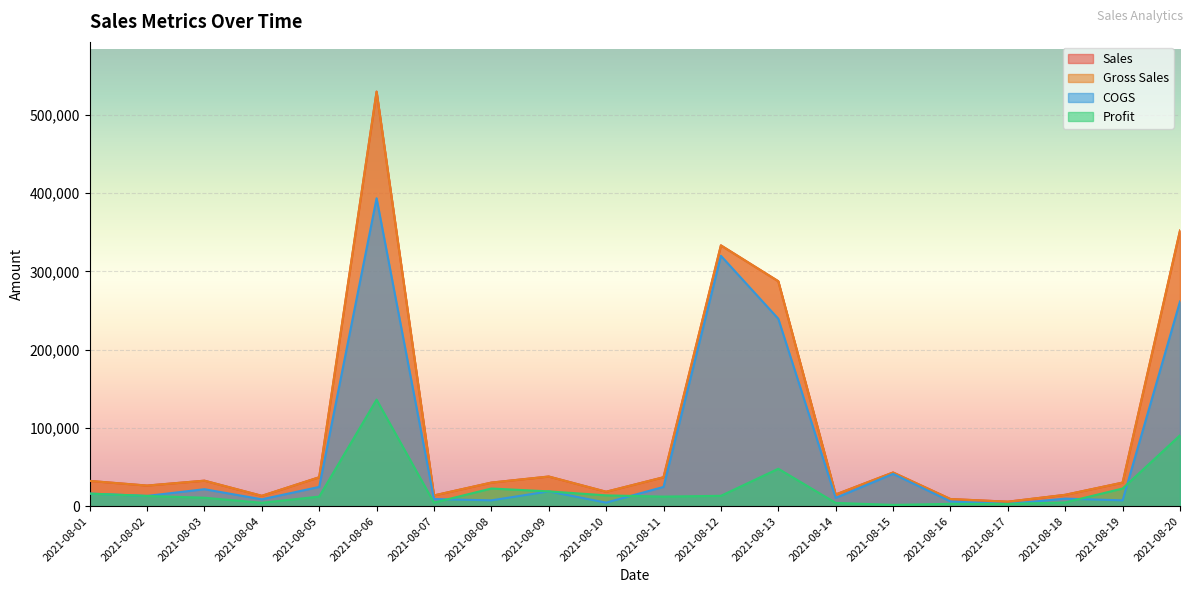

Which series has the widest spread of values?

Sales